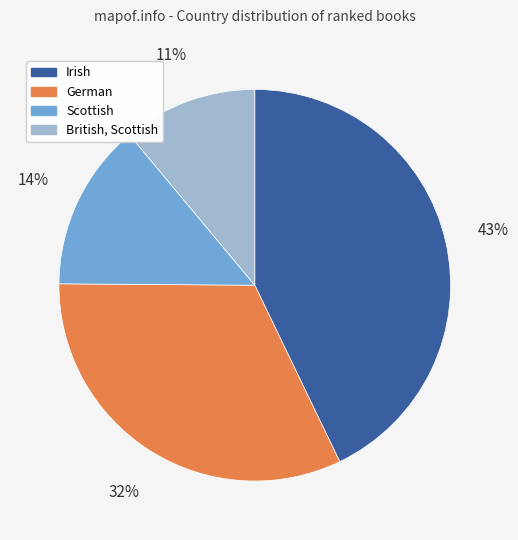

To the nearest percent, what is the difference between the Scottish and Irish slice percentages?

29%